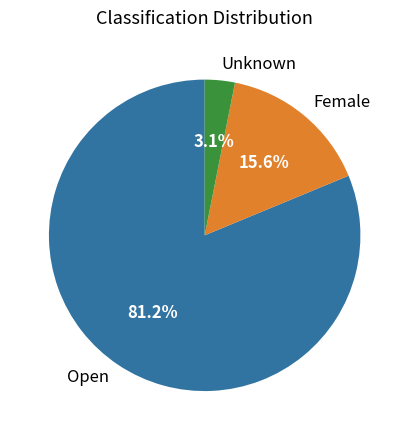

Between Open and Unknown, which is larger?

Open